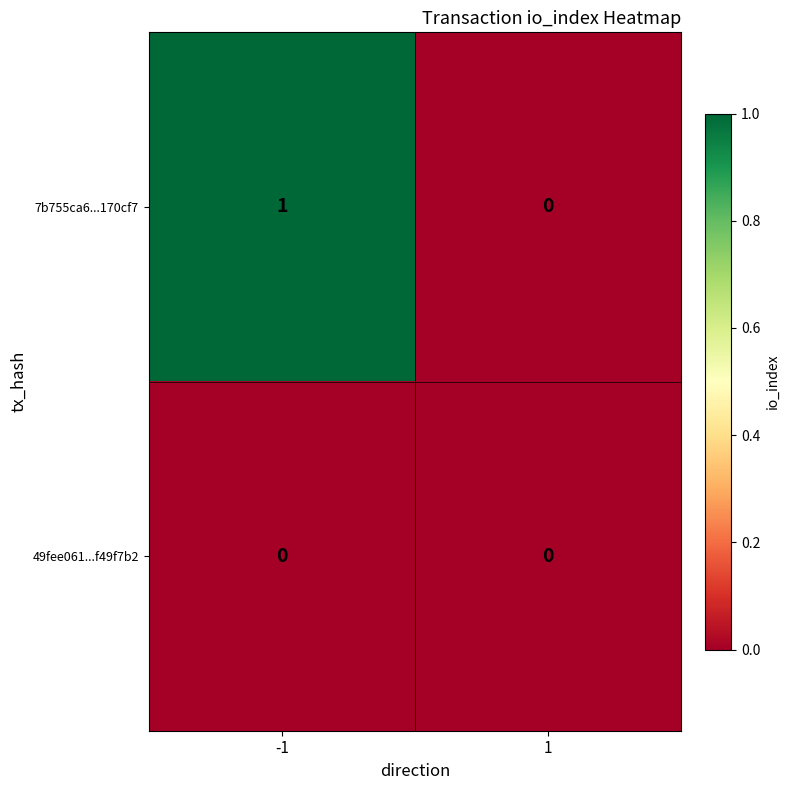

How many distinct data groups are displayed?

2